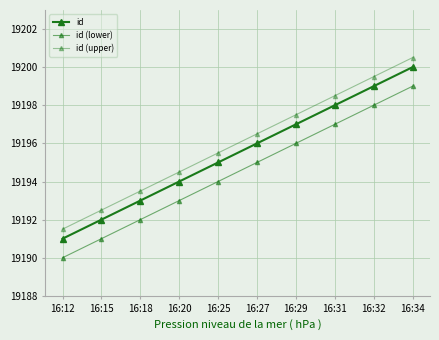

How many data points in id (upper) are above 19196?

5